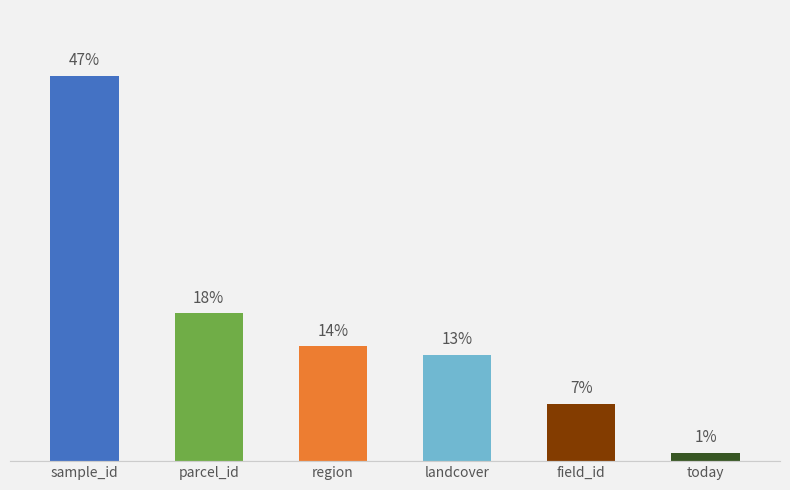

Between region and parcel_id, which is larger?

parcel_id